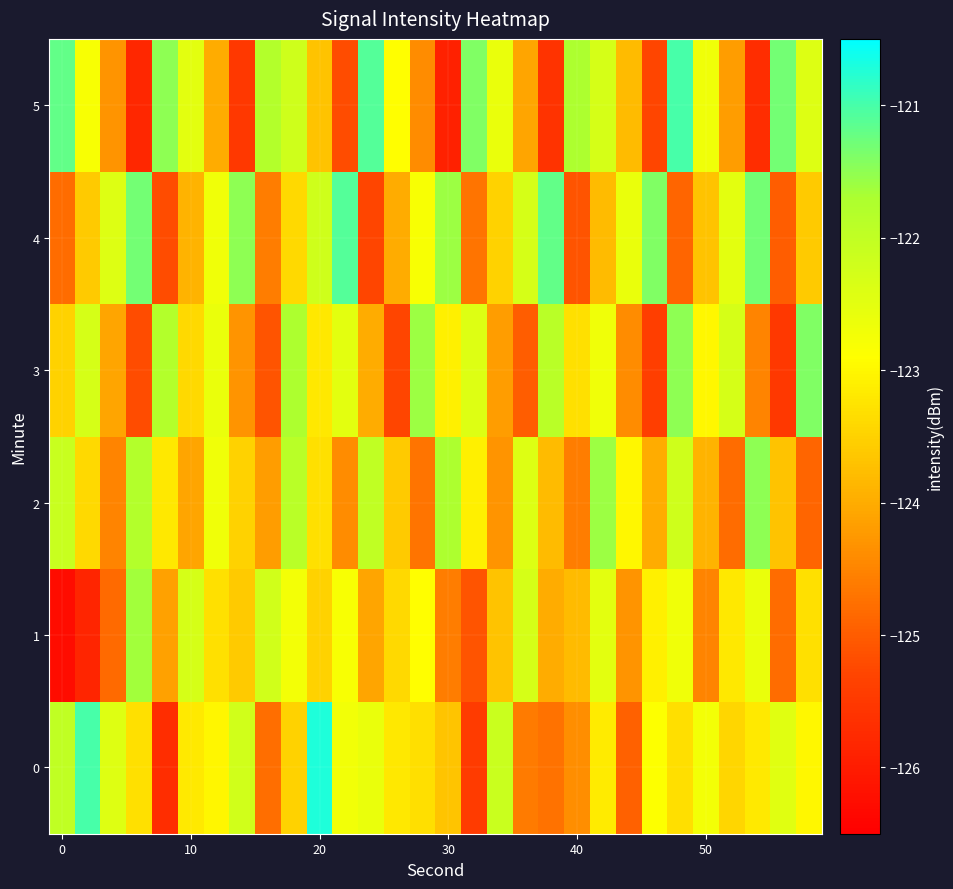

Rank the series by their maximum value, from highest to lowest.

row_0, row_5, row_4, row_3, row_2, row_1